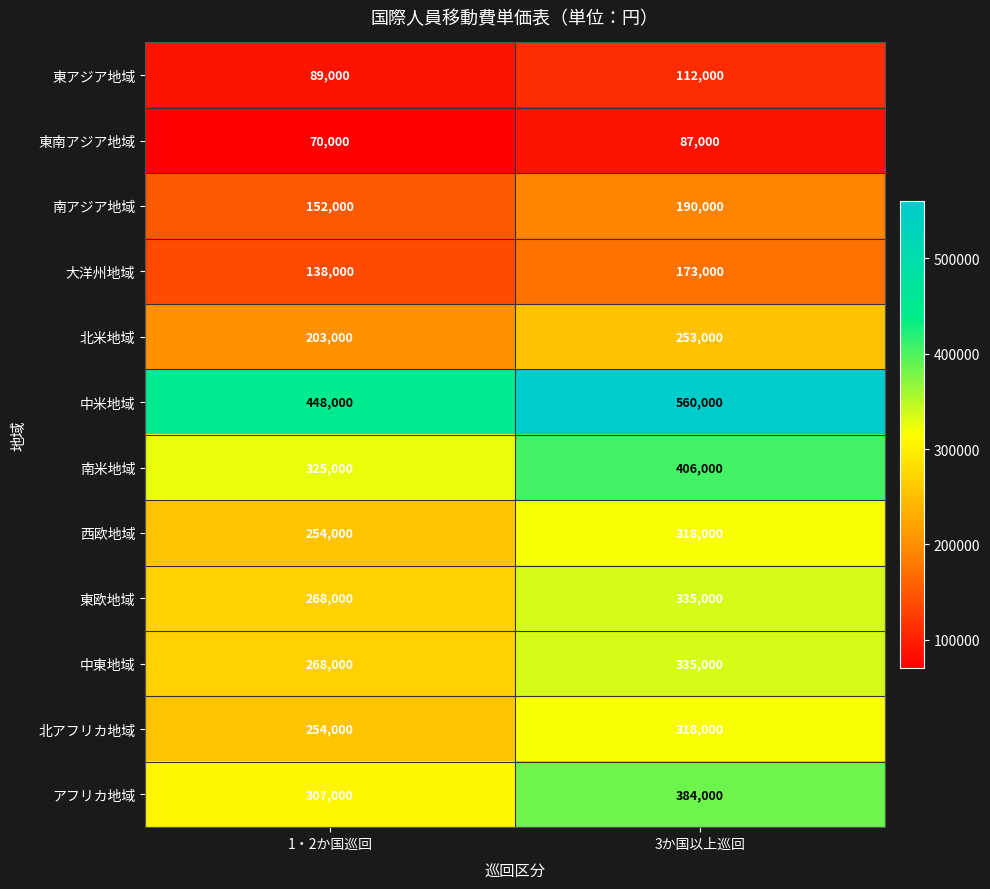

At which label does 北アフリカ地域 reach its peak?

3か国以上巡回